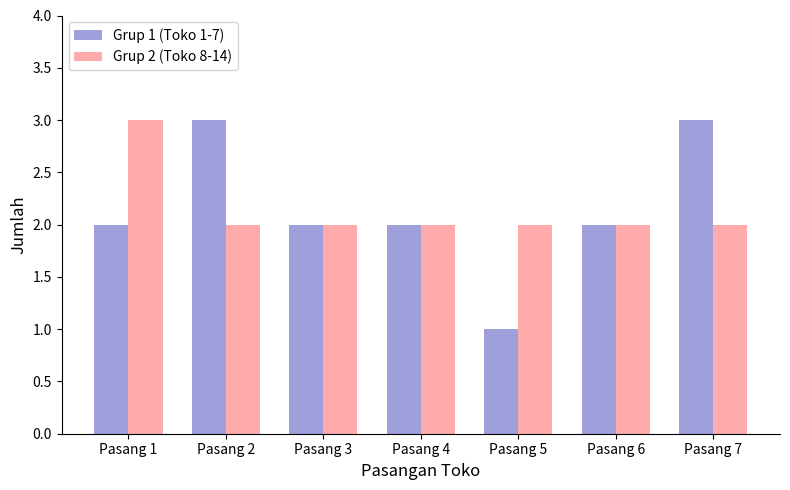

What are all the series names shown in the legend?

Grup 1 (Toko 1-7), Grup 2 (Toko 8-14)